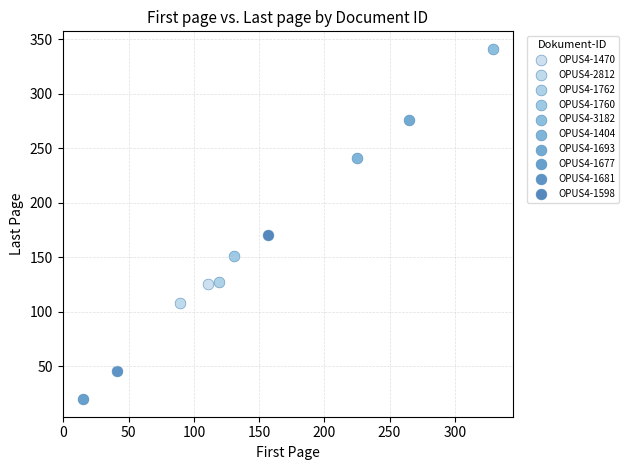

What are all the series names shown in the legend?

OPUS4-1470, OPUS4-2812, OPUS4-1762, OPUS4-1760, OPUS4-3182, OPUS4-1404, OPUS4-1693, OPUS4-1677, OPUS4-1681, OPUS4-1598